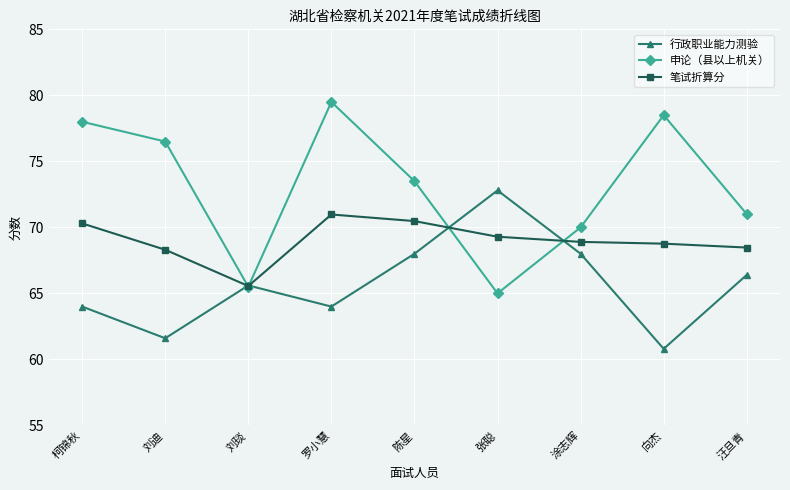

Which series has the largest range (max minus min)?

申论（县以上机关）